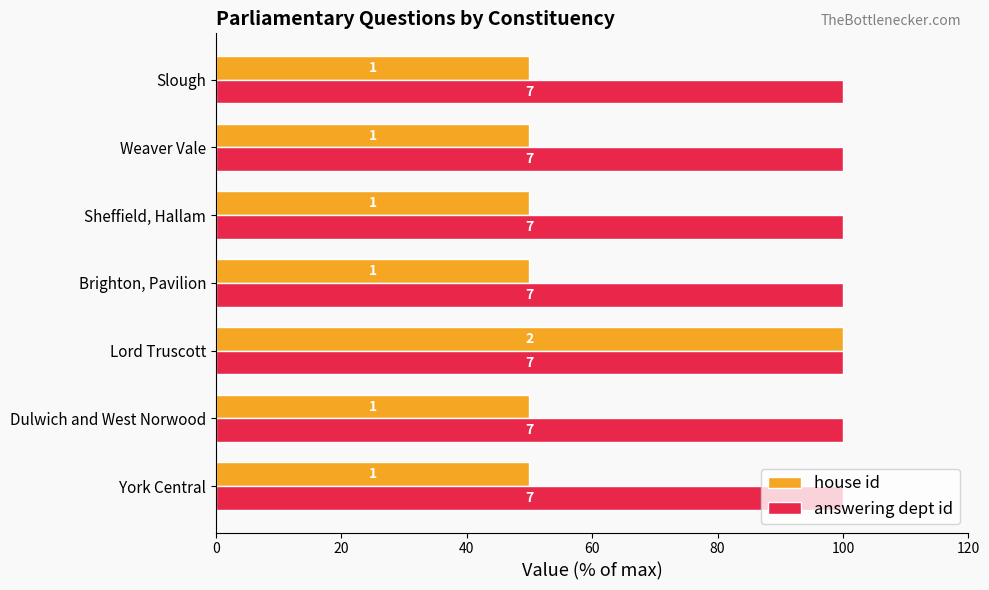

Which series has the widest spread of values?

house id